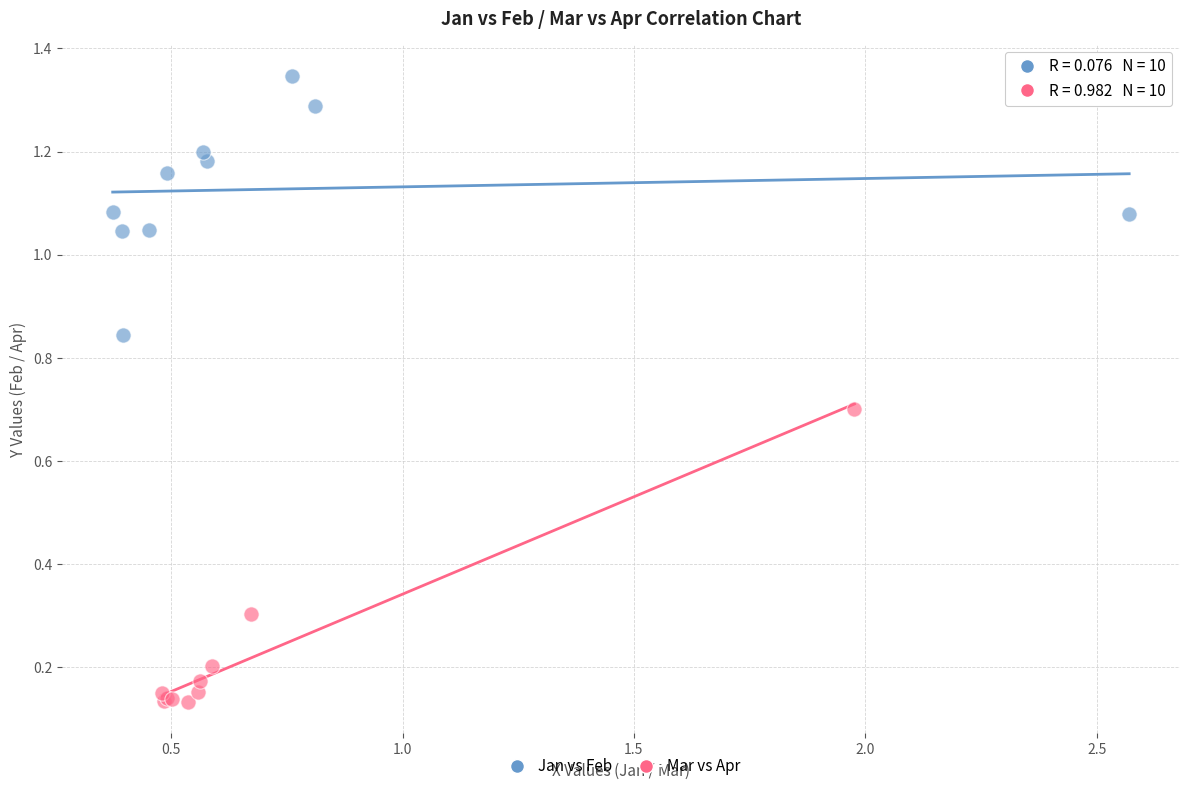

What are all the series names shown in the legend?

Jan vs Feb, Mar vs Apr